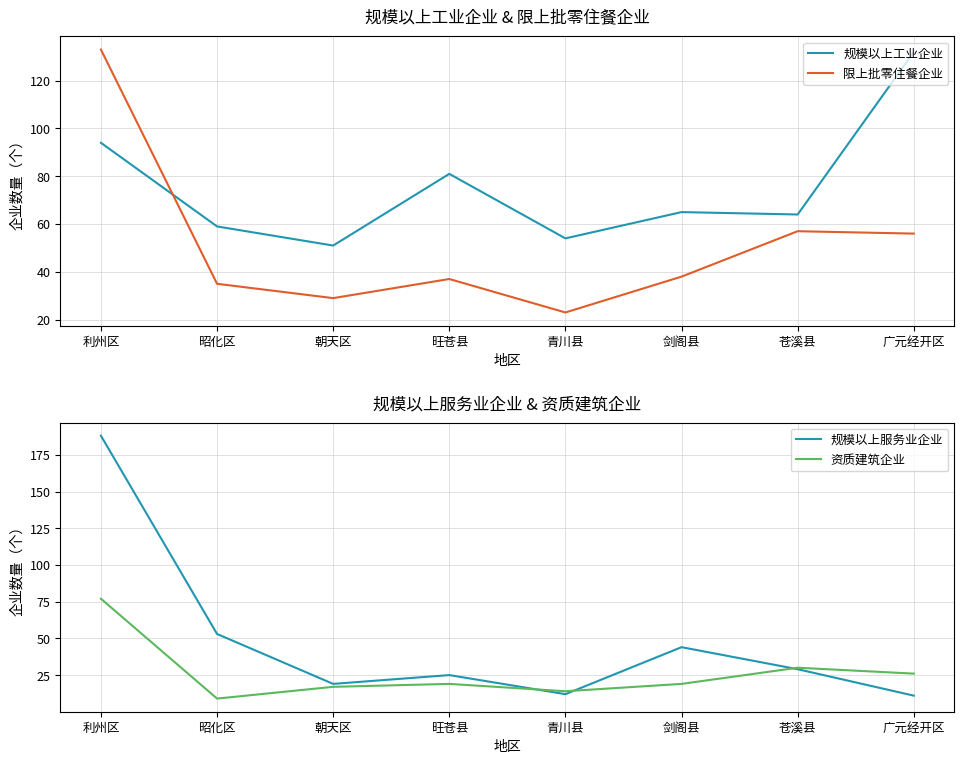

What are all the series names shown in the legend?

规模以上工业企业, 限上批零住餐企业, 规模以上服务业企业, 资质建筑企业